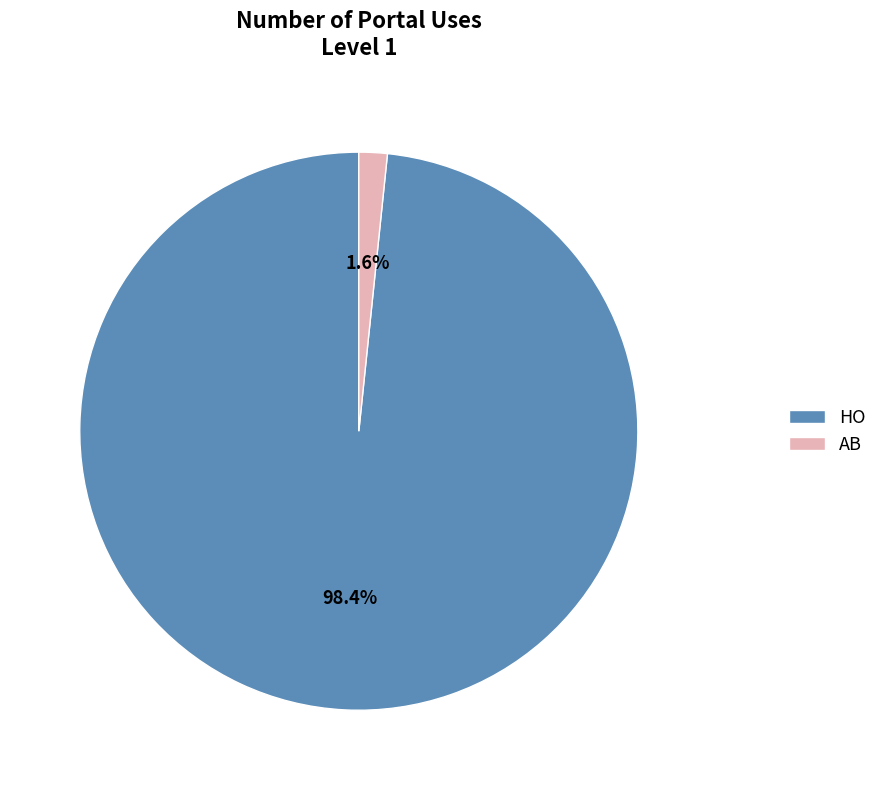

Which category accounts for the majority?

HO